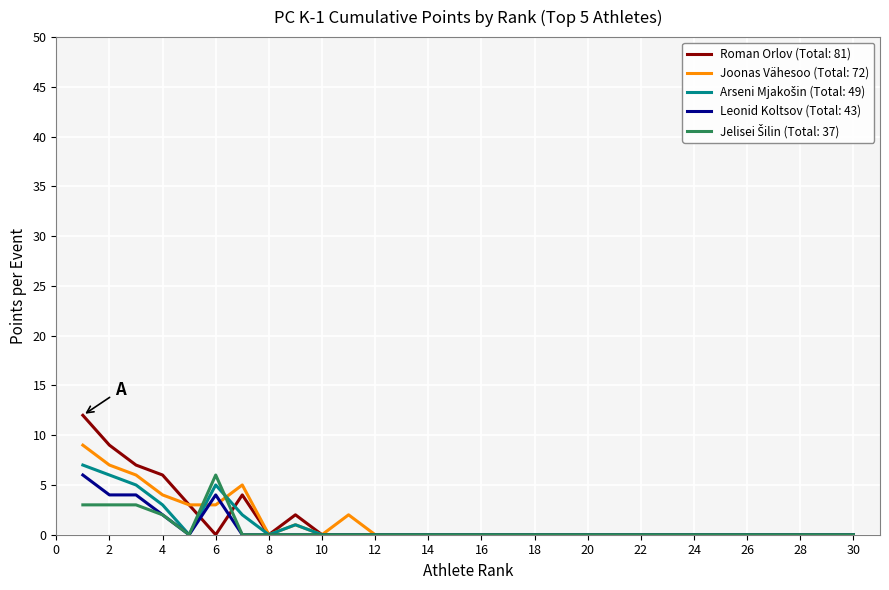

Which series has the largest range (max minus min)?

Roman Orlov (Total: 81)